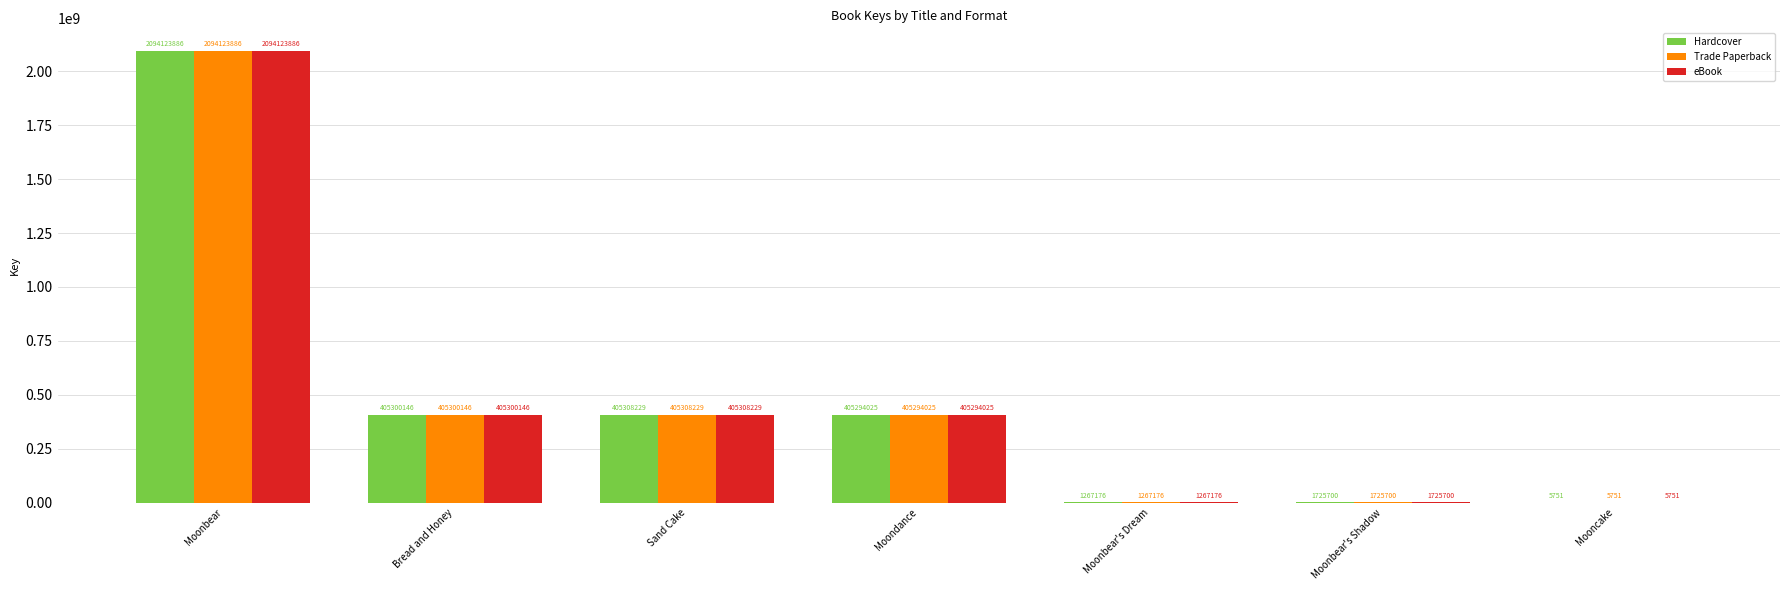

What is the total value across all series at Mooncake?

17253